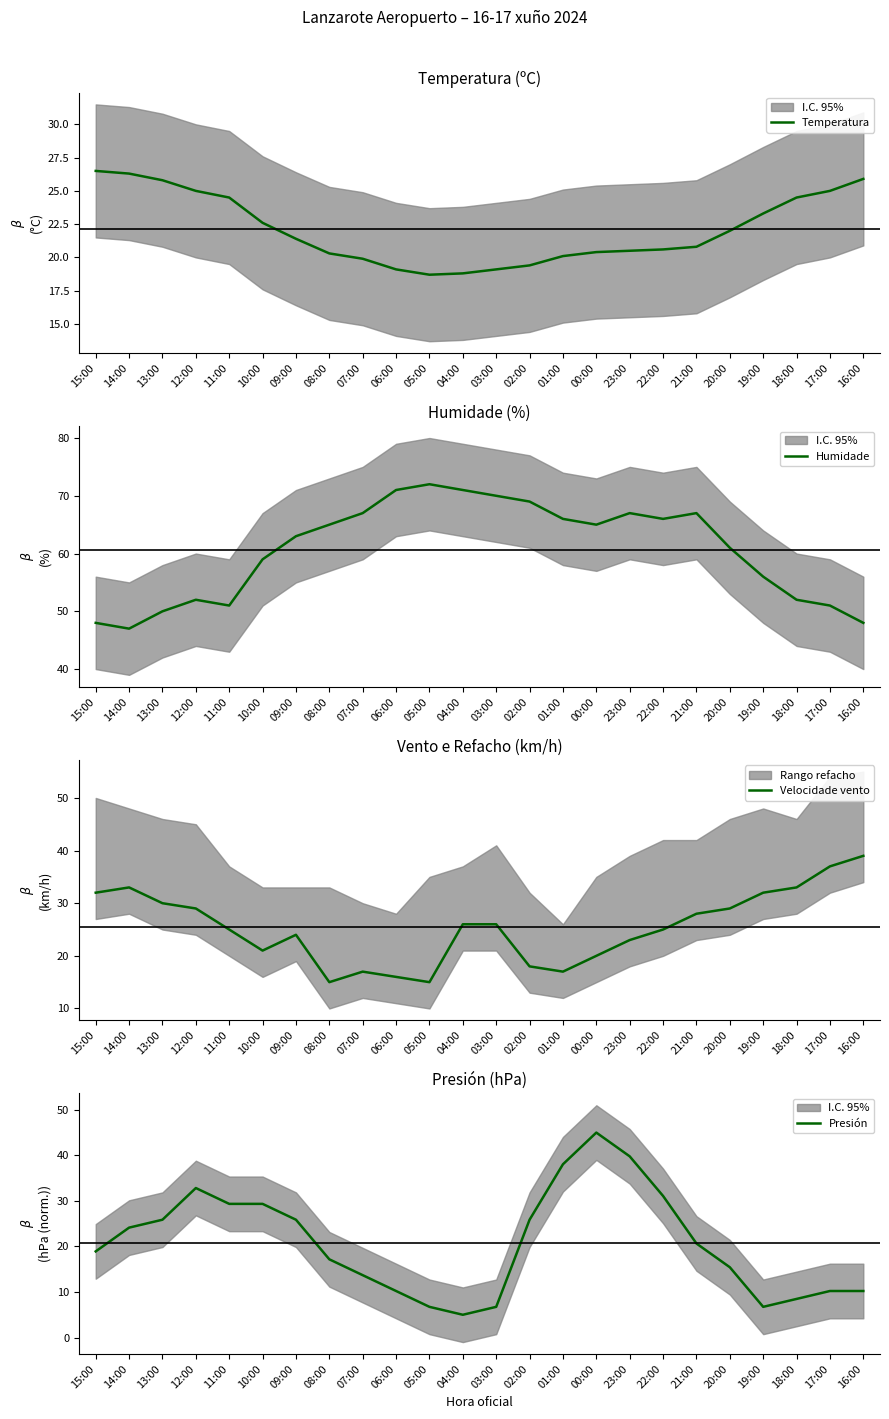

True or false: Temperatura and Humidade intersect in this chart.

False